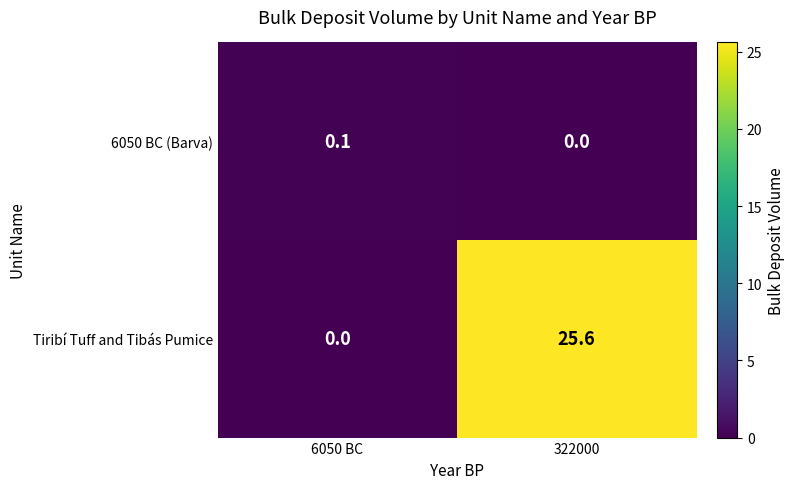

What is the total value across all series at 322000?

25.6